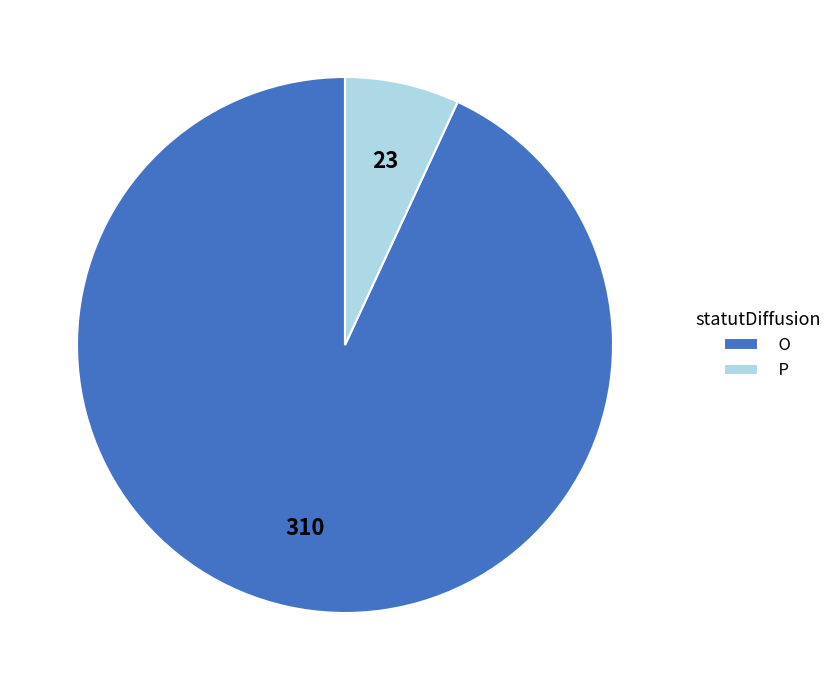

Which category has the biggest portion of the pie?

O